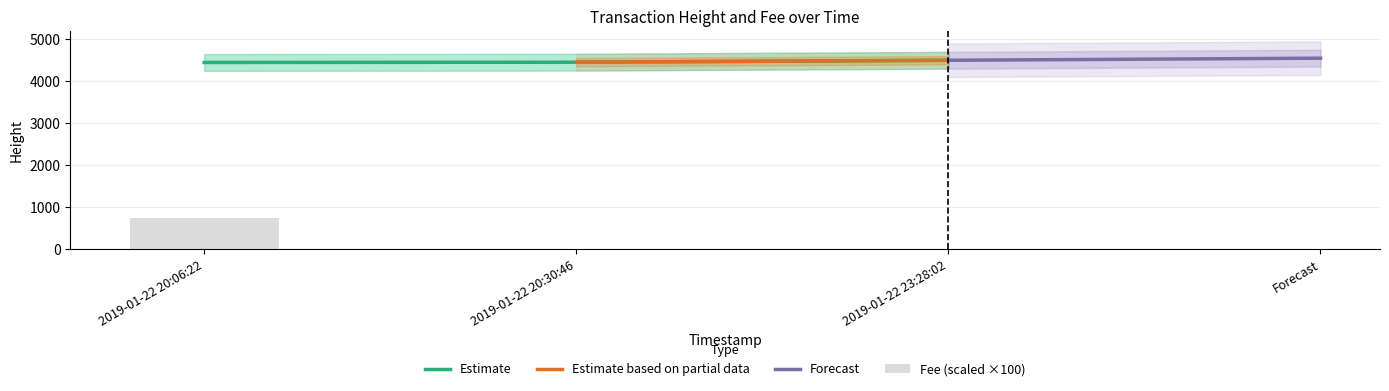

What is the spread (max minus min) of values at 2019-01-22 20:06:22?

3712.1